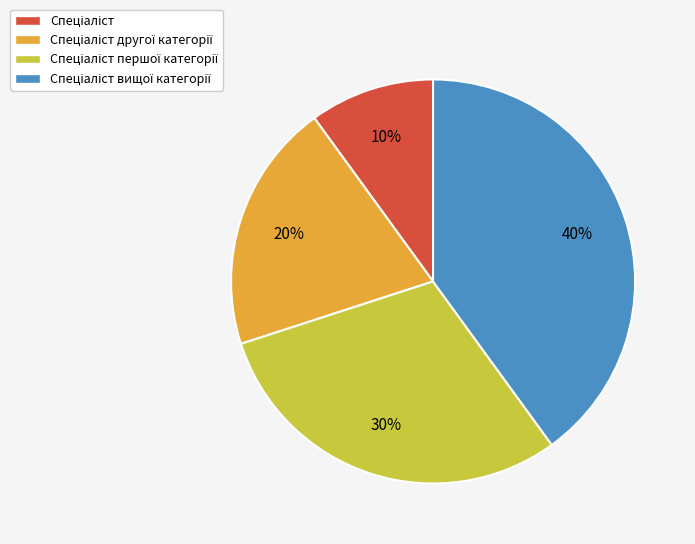

To the nearest percent, what is the average slice percentage?

25%